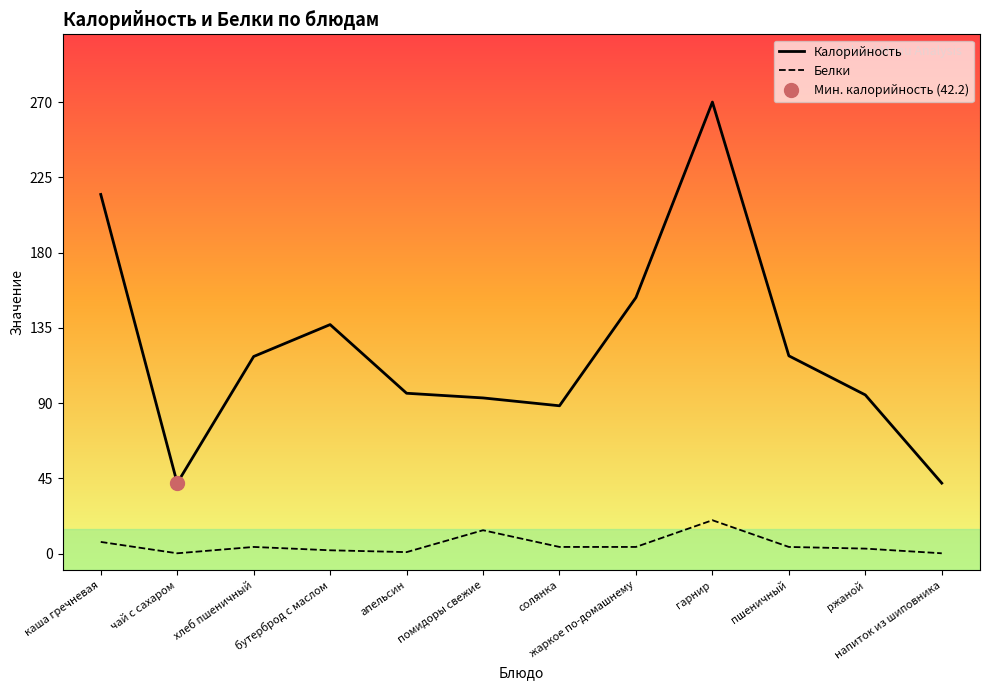

How many data points in Белки are less than 4?

5